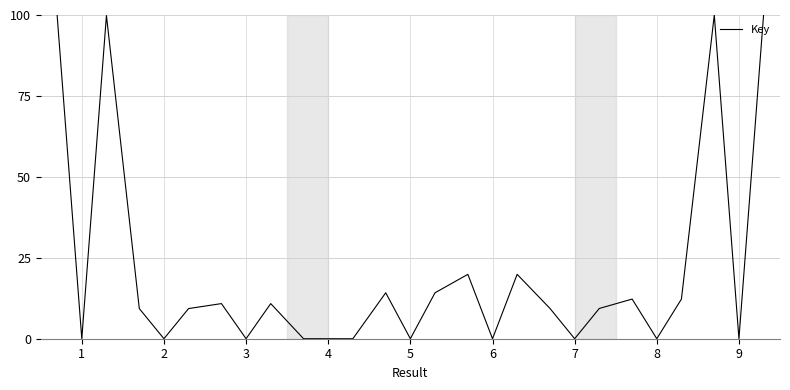

What is the difference between the maximum and minimum values?

100.0